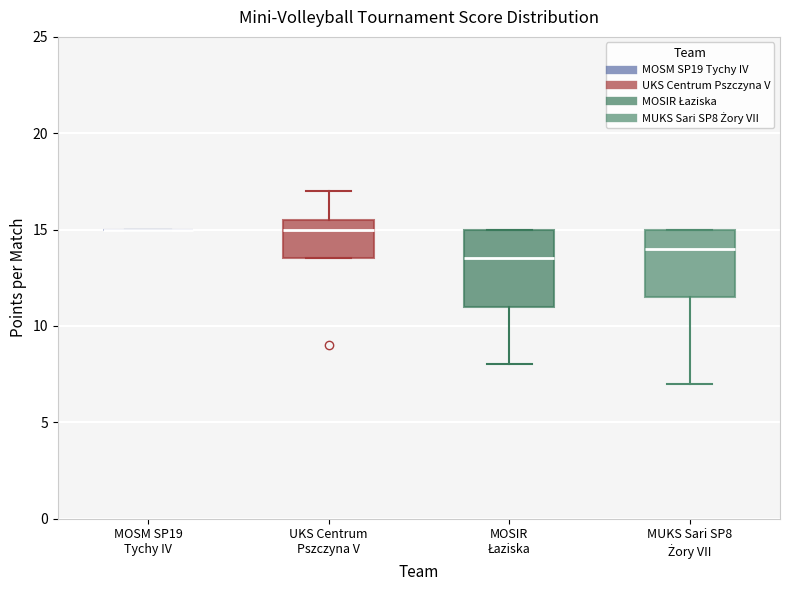

Reading left to right, read every box against the y-axis: the position of its median line, the range the box covers, and the ends of its whiskers. The values are not printed on the chart, so give them approximately, as read against the axis.

MOSM SP19 Tychy IV: box collapsed to a line at 15.0, whiskers 15.0 to 15.0
UKS Centrum Pszczyna V: median 15.0, box 13.5 to 15.5, whiskers 13.5 to 17.0
MOSIR Łaziska: median 13.5, box 11.0 to 15.0, whiskers 8.0 to 15.0
MUKS Sari SP8 Żory VII: median 14.0, box 11.5 to 15.0, whiskers 7.0 to 15.0